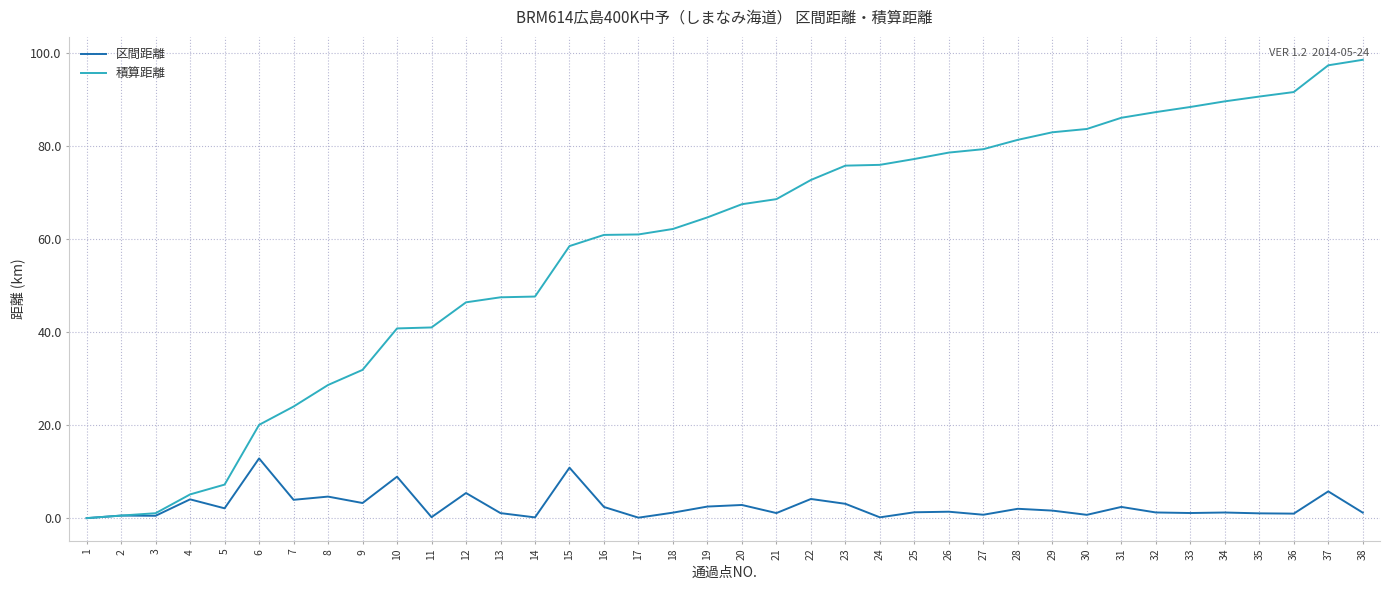

What is the difference between the 区間距離 values at 8 and 22?

0.5